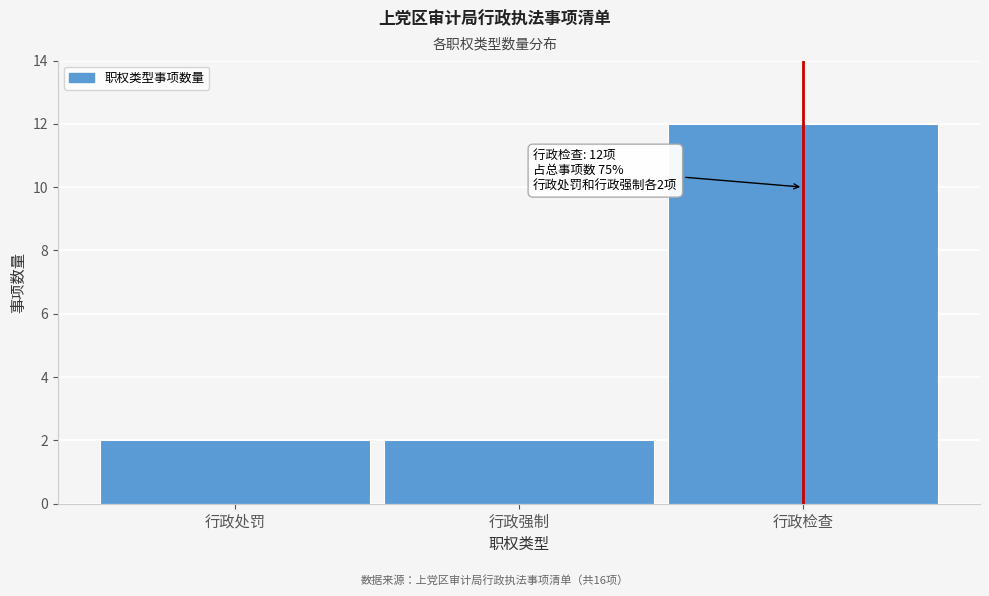

Reading right to left, list all the values displayed in this chart.

12	2	2